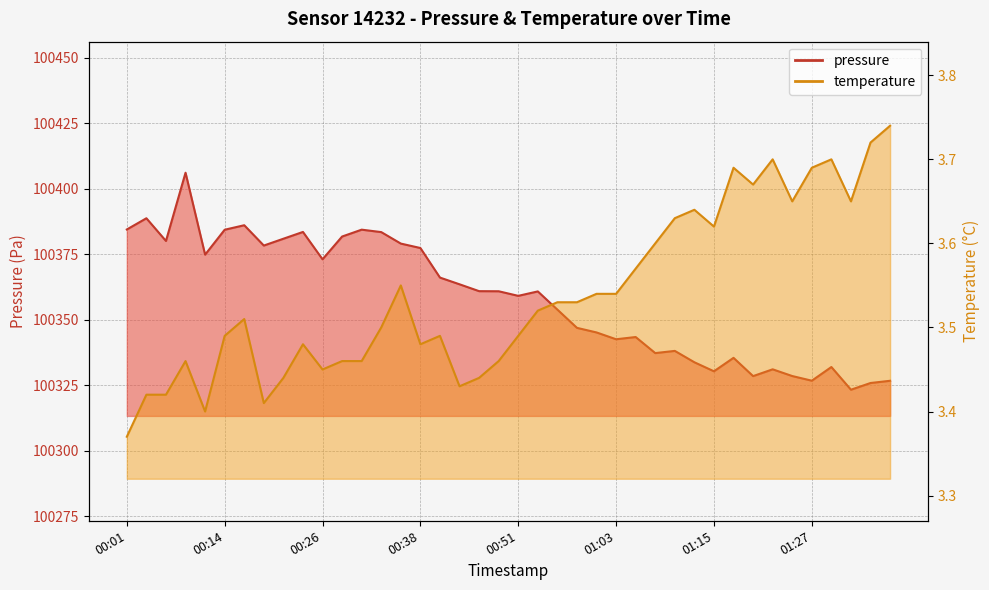

At how many categories does at least one series exceed 43040?

40